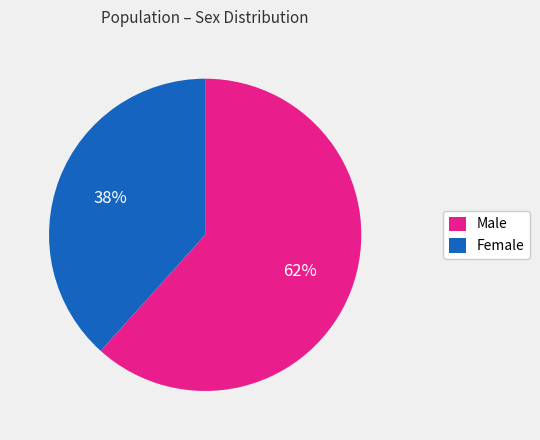

Rank the categories by value from highest to lowest.

Male, Female